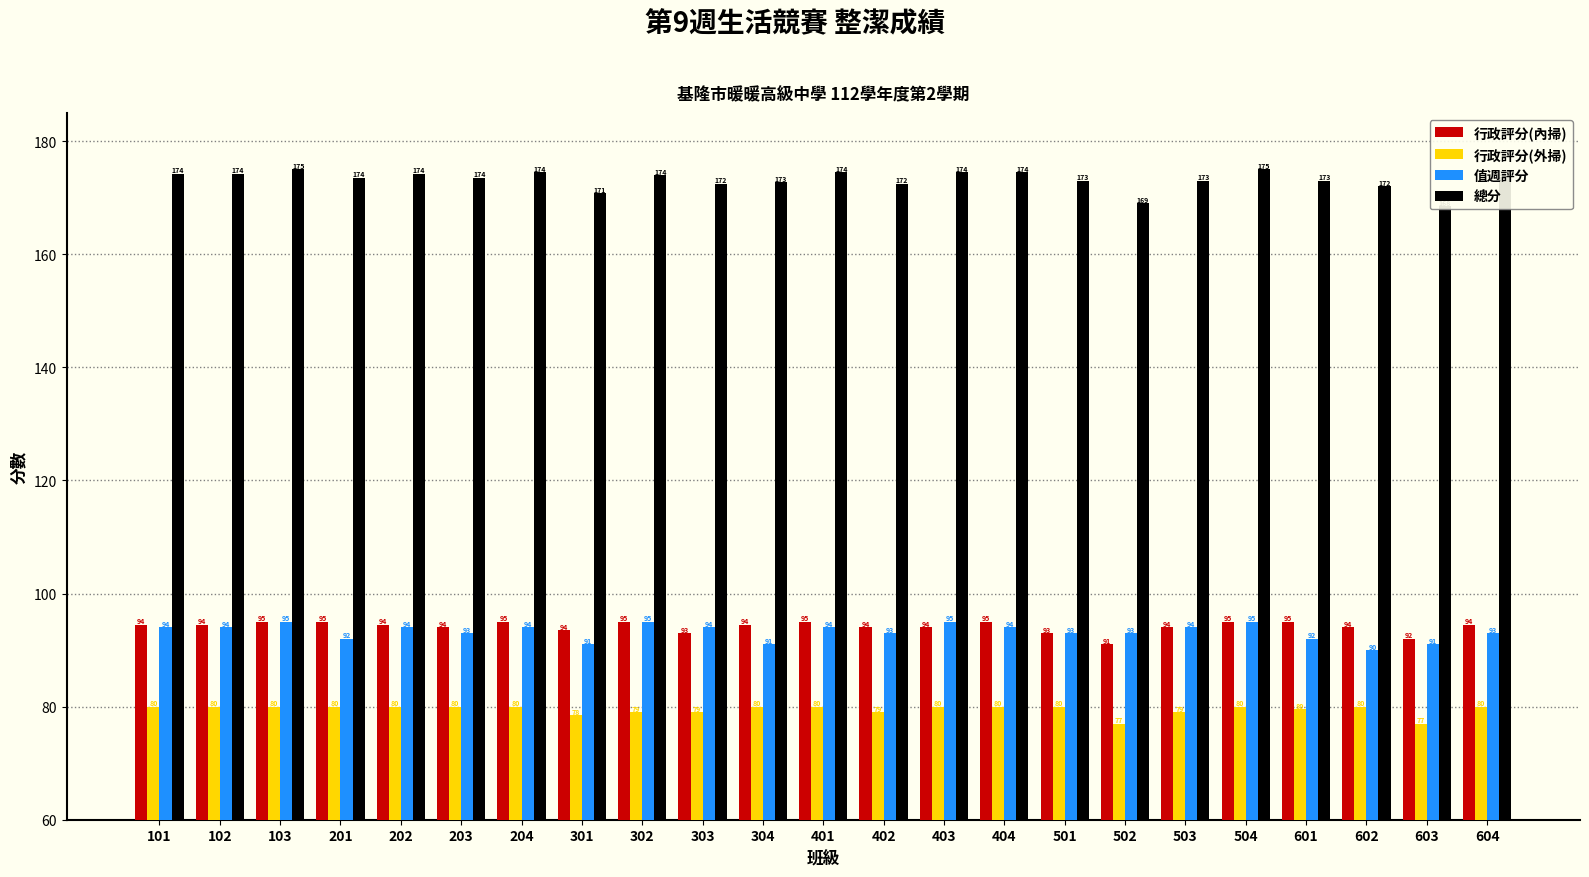

What is the minimum value shown in the chart?

77.0